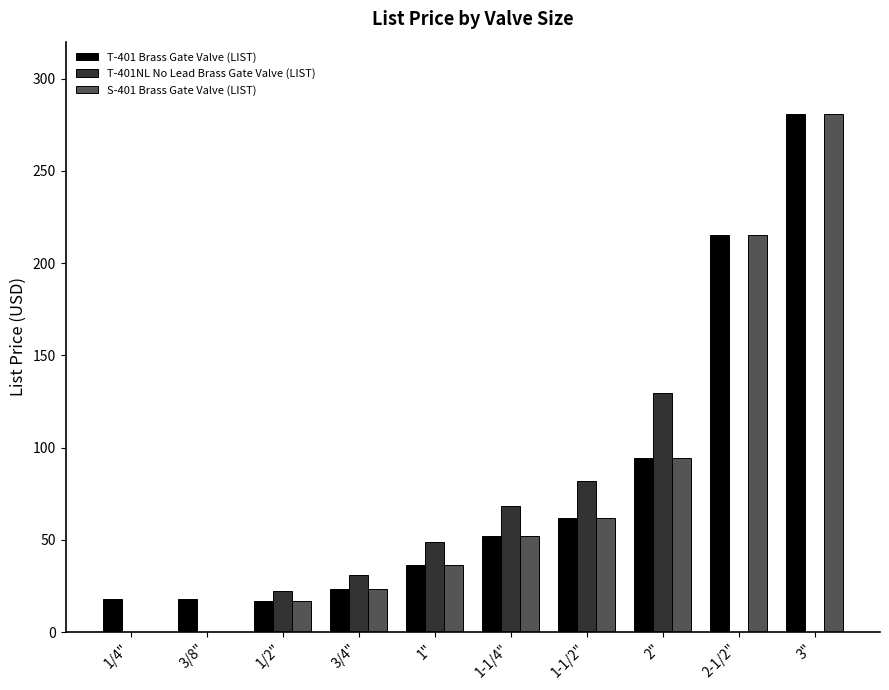

Are the bars horizontal?

No